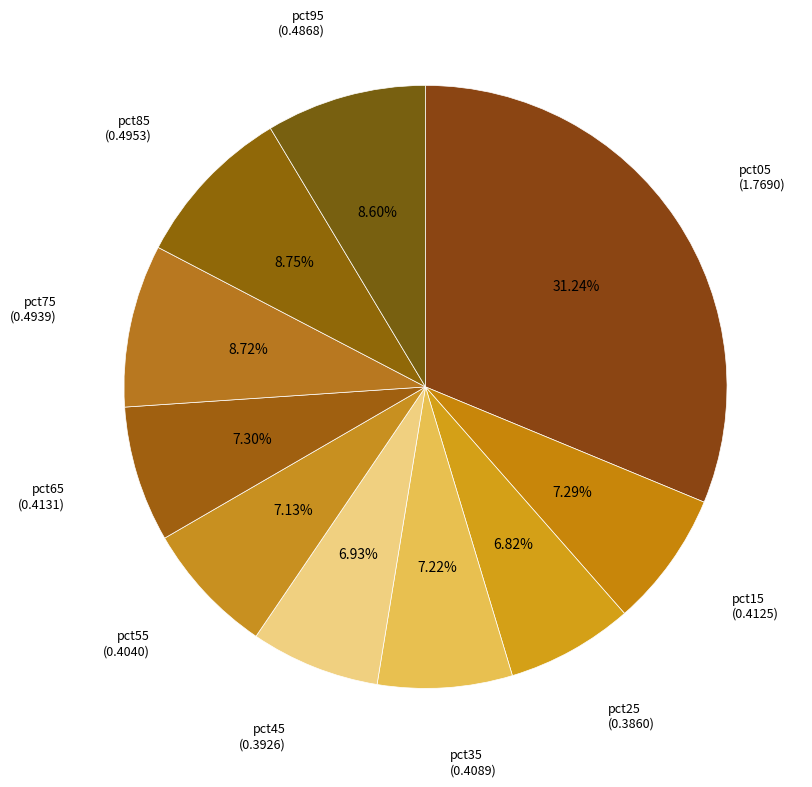

How many slices are in this pie chart?

10